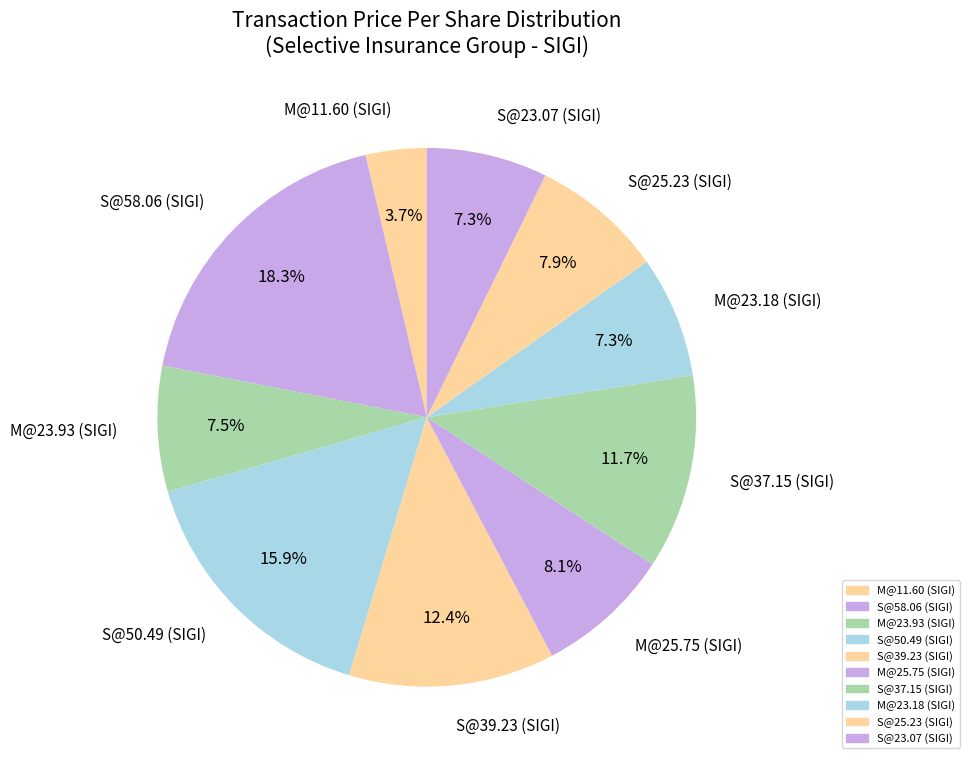

Do S@23.07 (SIGI) and S@50.49 (SIGI) together represent more than half of the pie?

No